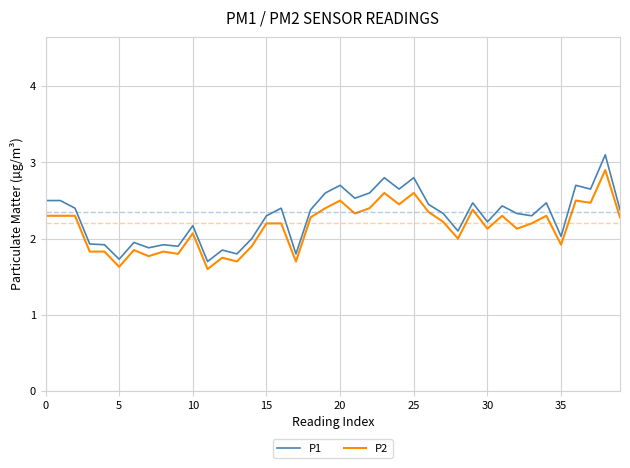

List the series in order of their peak value, highest first.

P1, P2